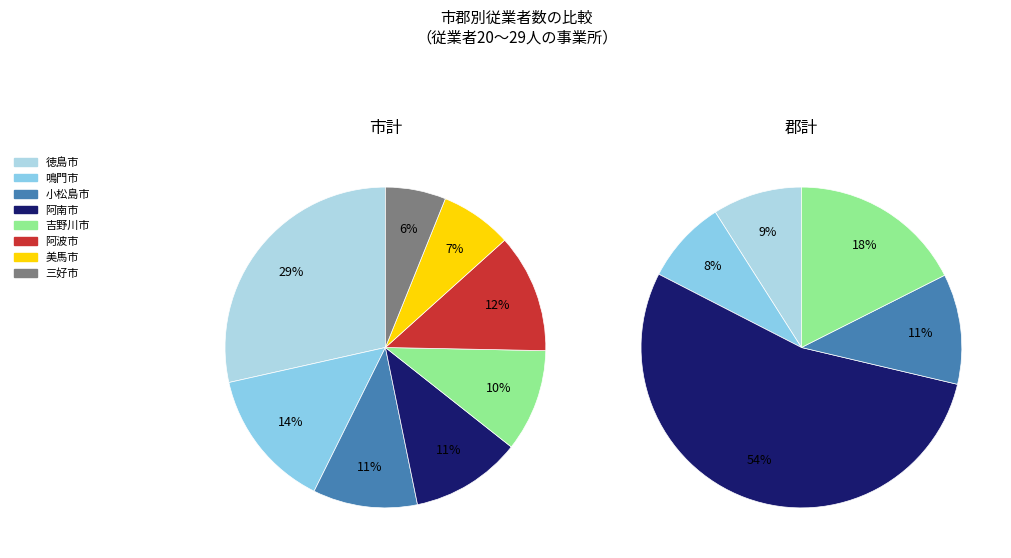

To the nearest percent, what is the average slice percentage?

12%